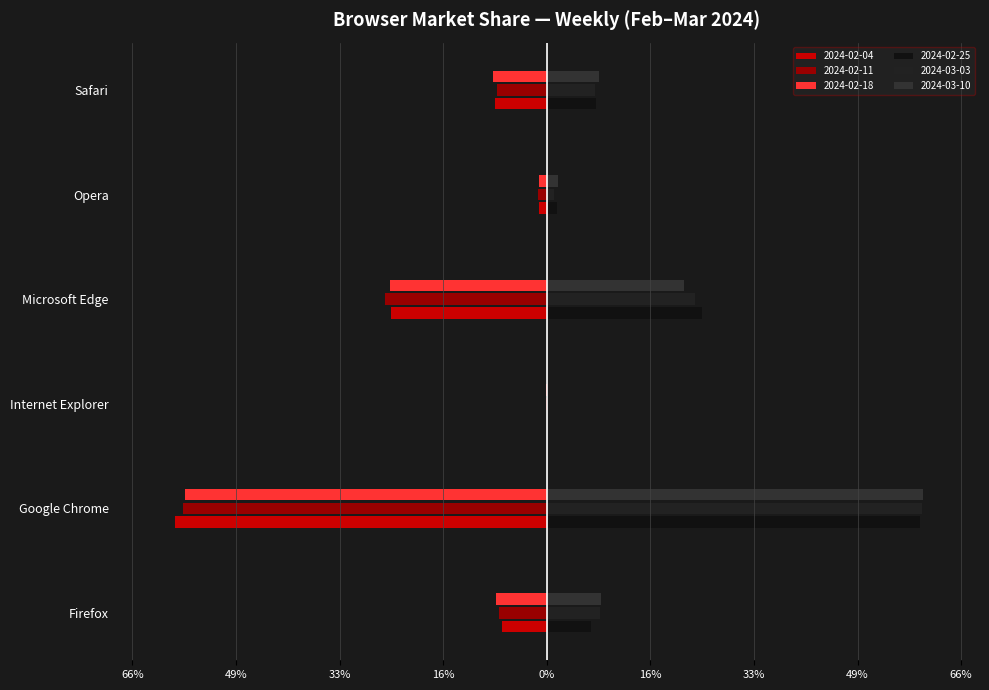

Where does the 2024-02-18 series first go above -8?

Internet Explorer